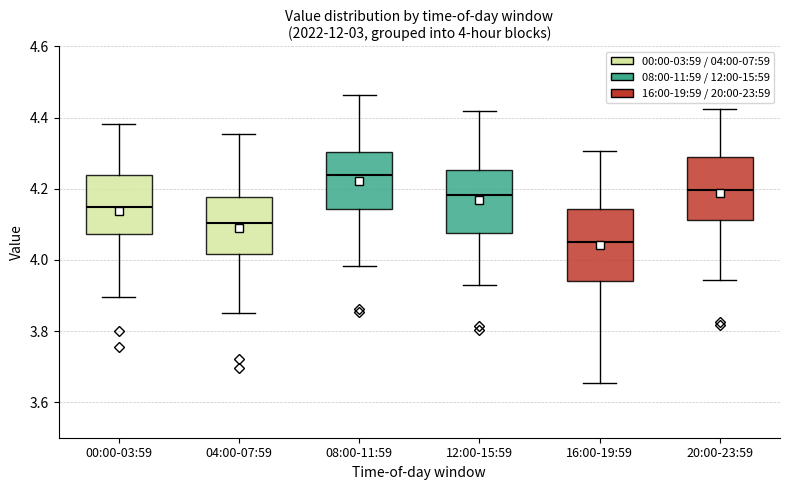

Which box's median line is the highest?

08:00-11:59